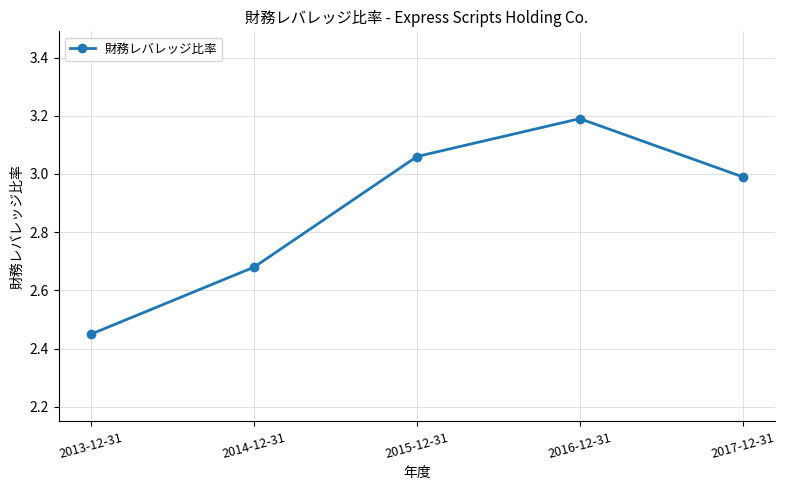

At which category does the chart reach its minimum across all series?

2013-12-31